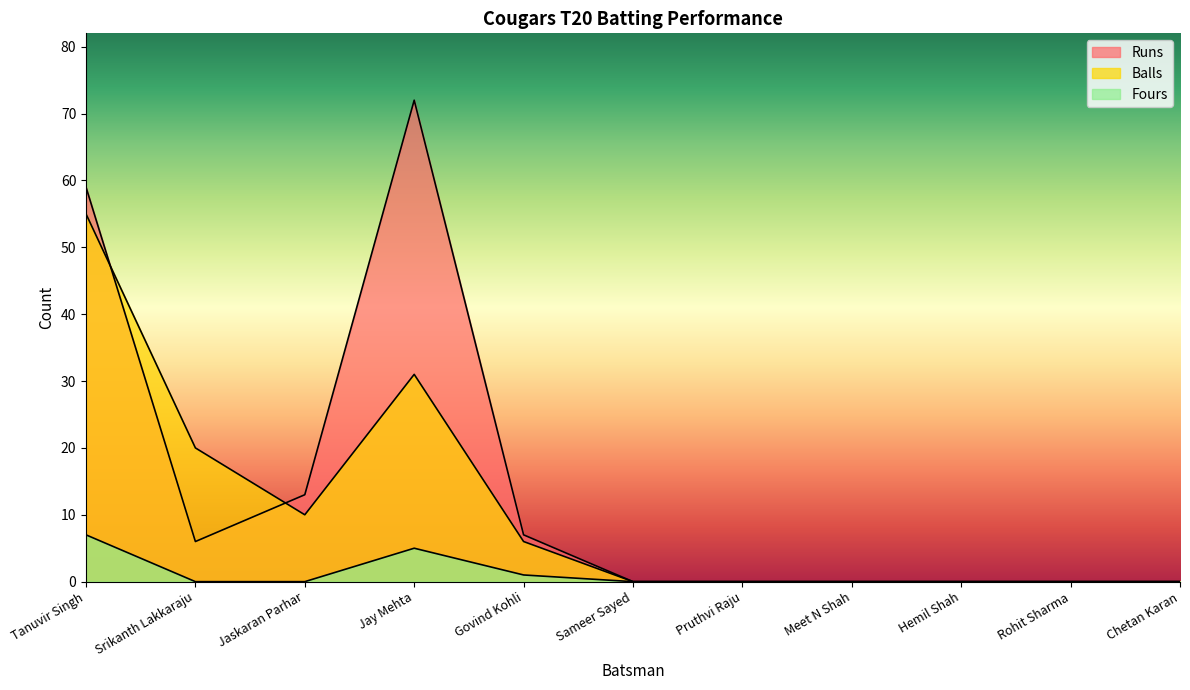

Rank the series at Srikanth Lakkaraju from highest to lowest value.

Balls, Runs, Fours